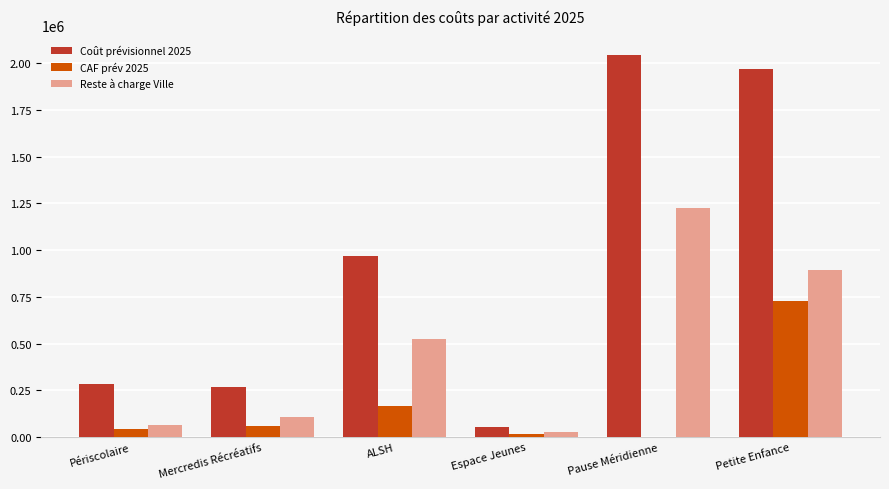

Which category has the highest value in the CAF prév 2025 series?

Petite Enfance